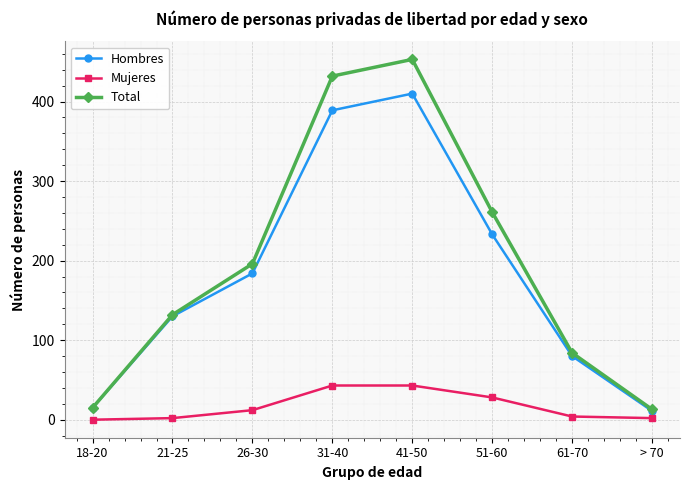

Where is Total nearest to the value 233?

51-60